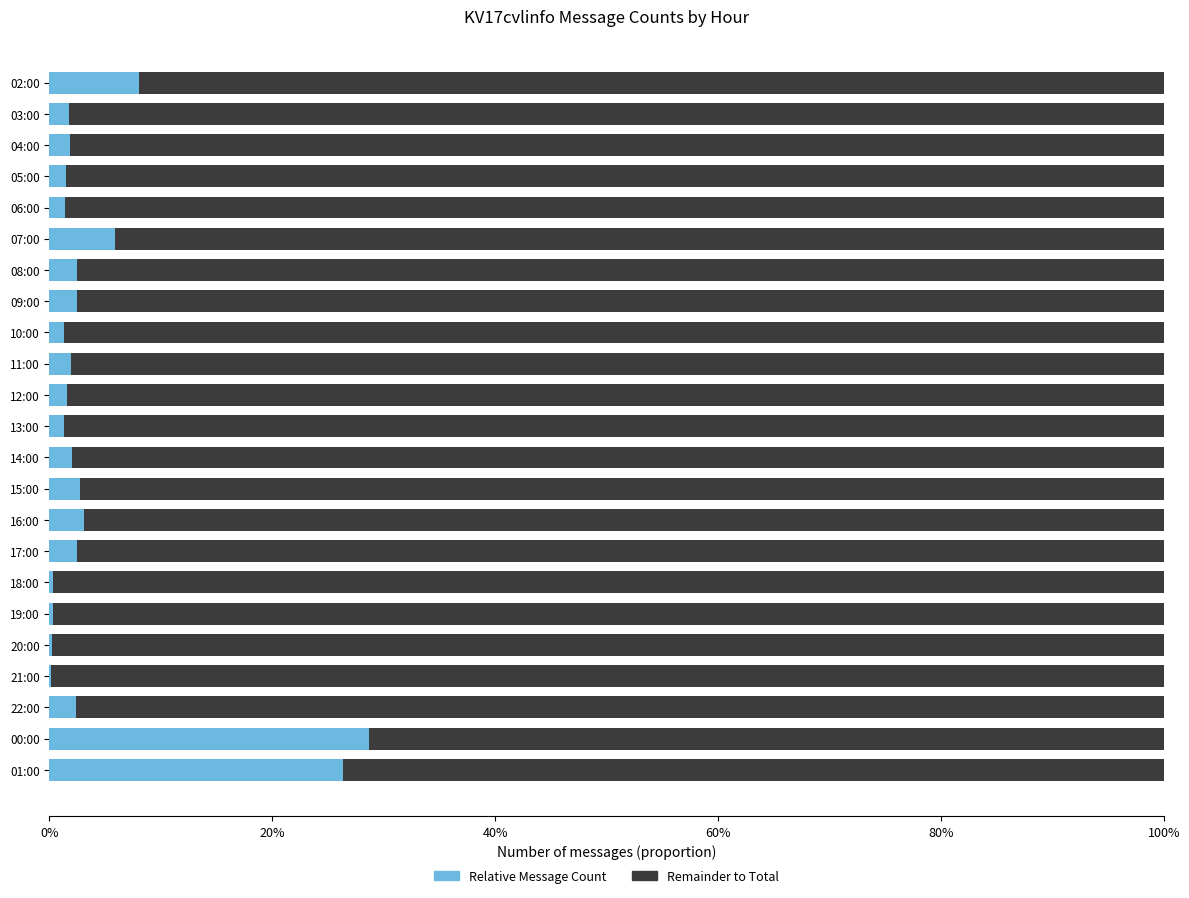

How many groups of bars are there?

23